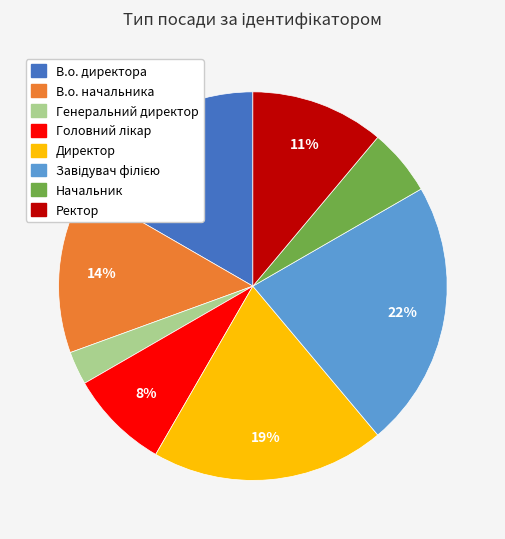

To the nearest percent, what is the difference between the largest and smallest slice percentages?

19%